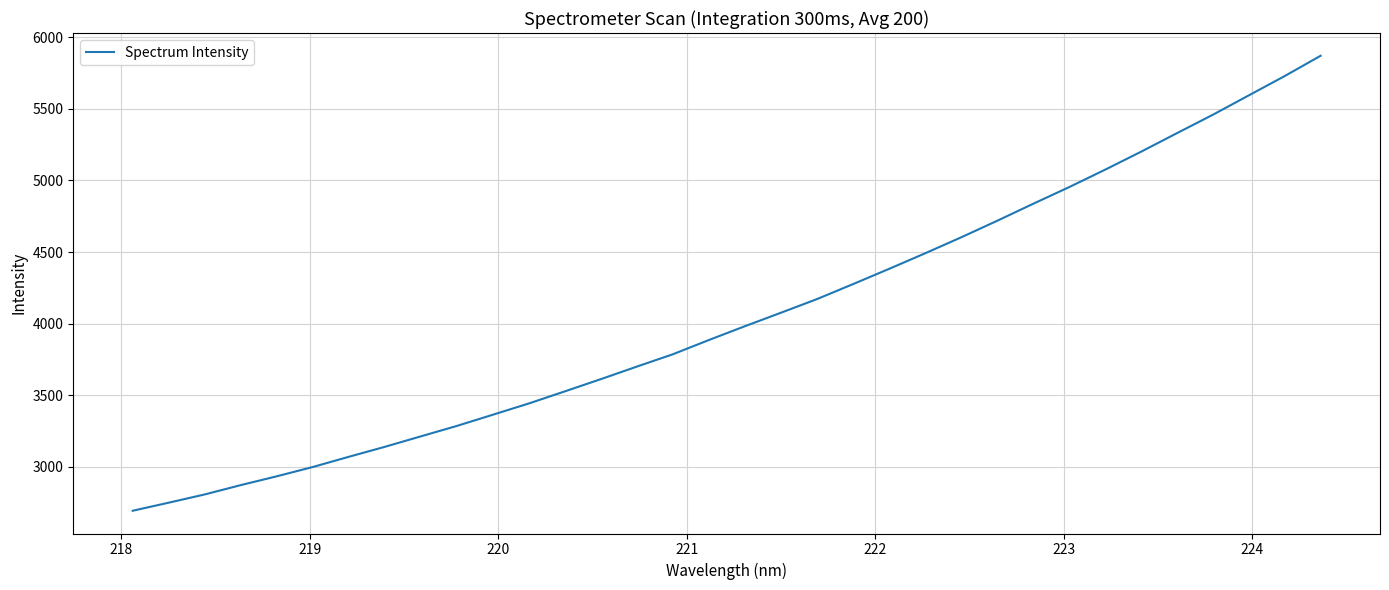

What is the difference between the maximum and minimum values?

3177.1